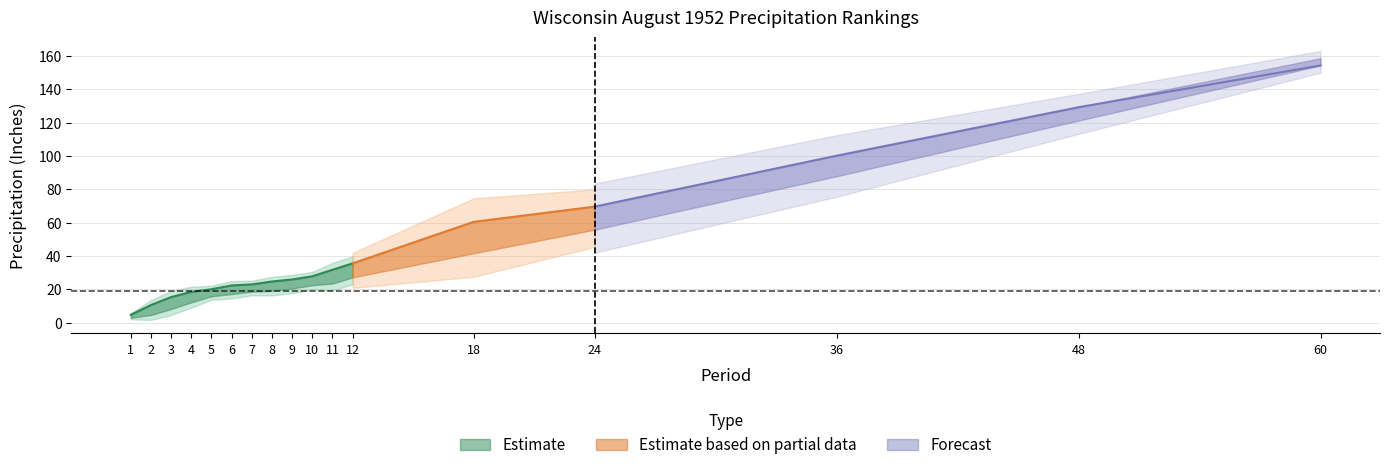

Does the chart have visible grid lines?

Yes